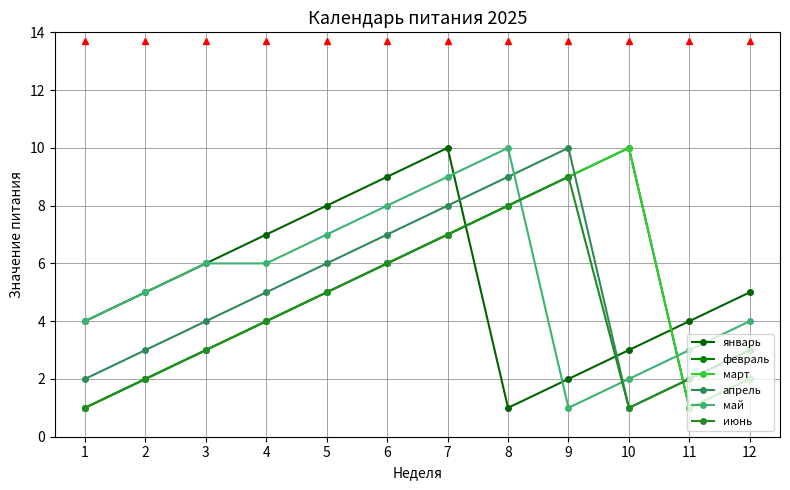

Count the апрель values in the range 3 to 8.

7